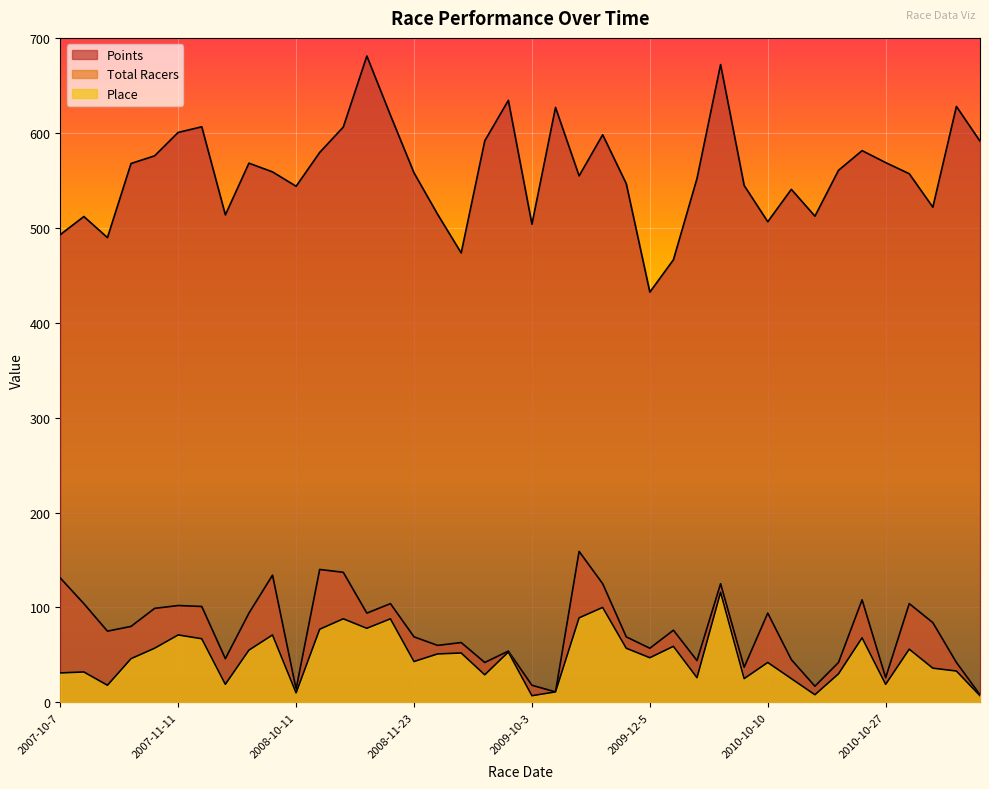

The value of Place at 2010-11-14 is 36.0. True or false?

True